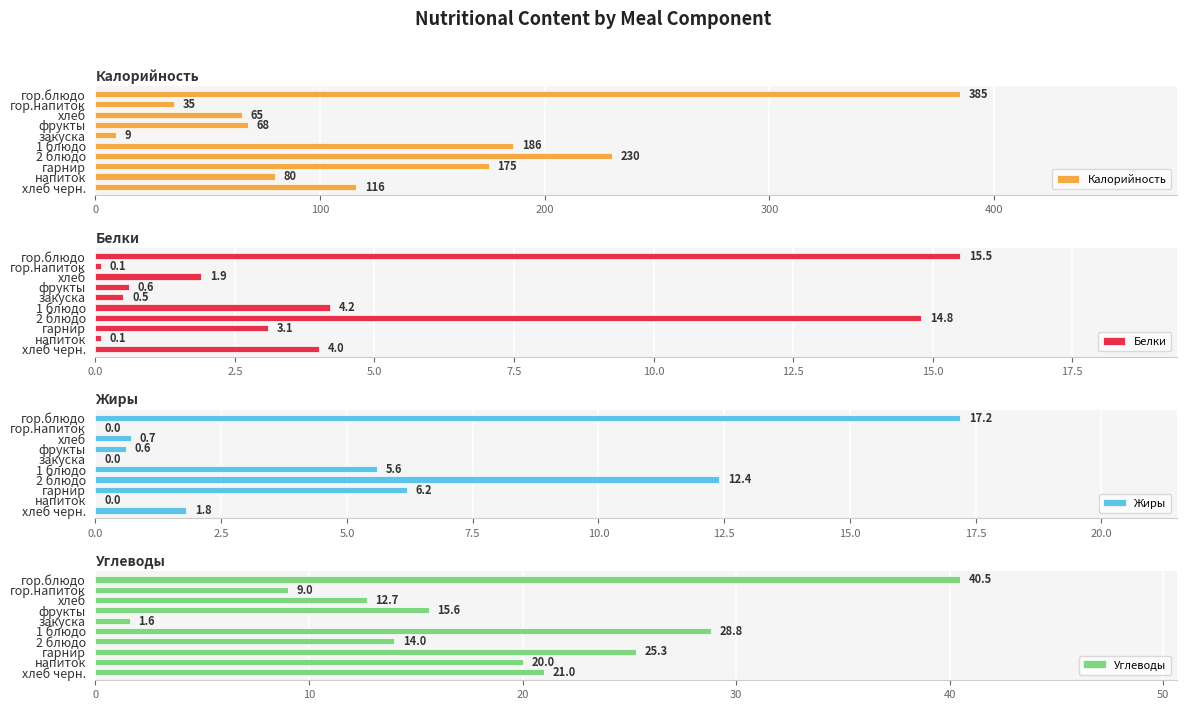

What is the difference between the second highest and second lowest values in the Углеводы series?

19.8